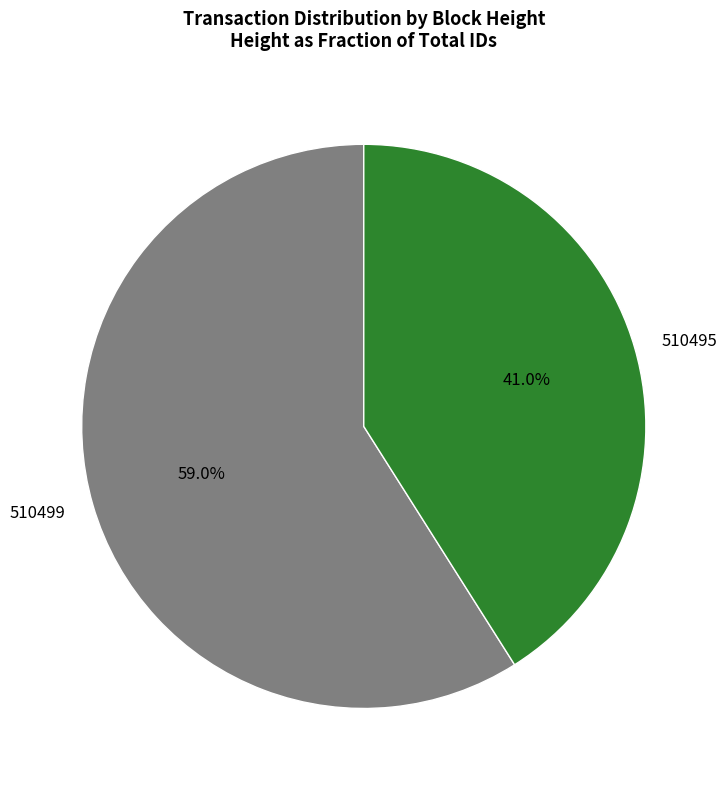

To the nearest percent, what portion does 510495 represent?

41%